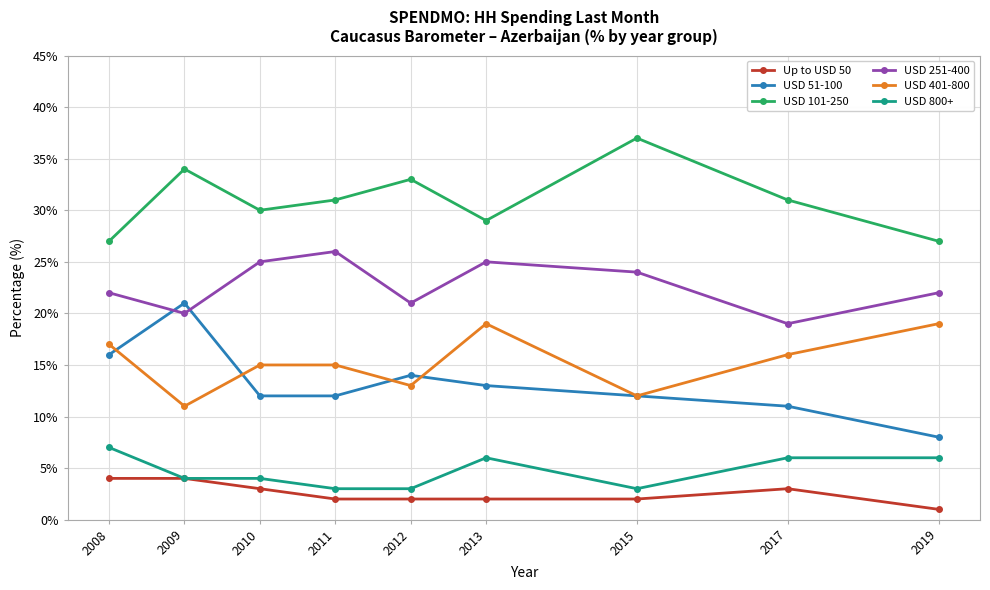

True or false: USD 251-400 and USD 401-800 intersect in this chart.

False